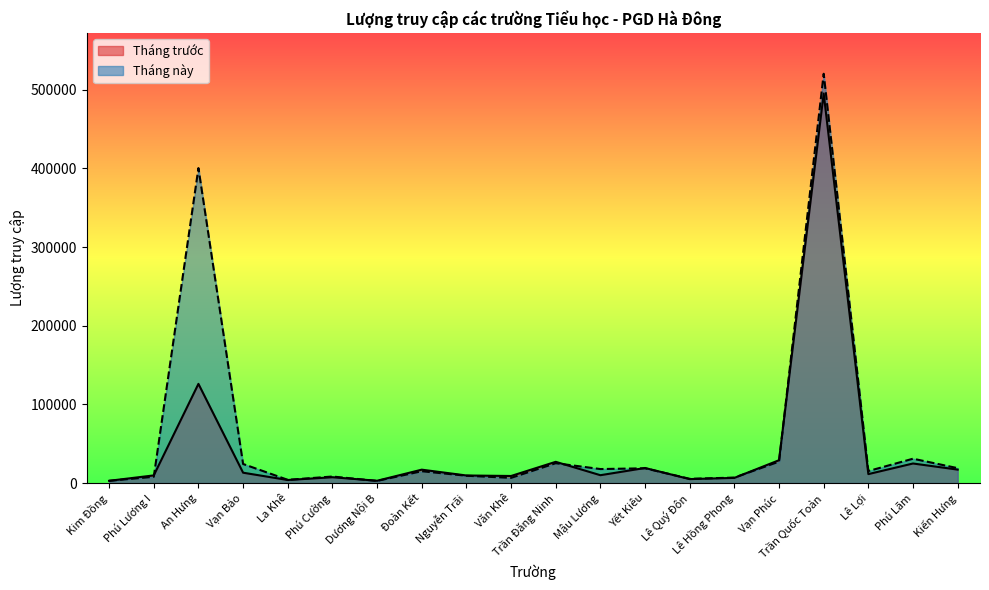

What is the lowest value of the Tháng trước series?

2907